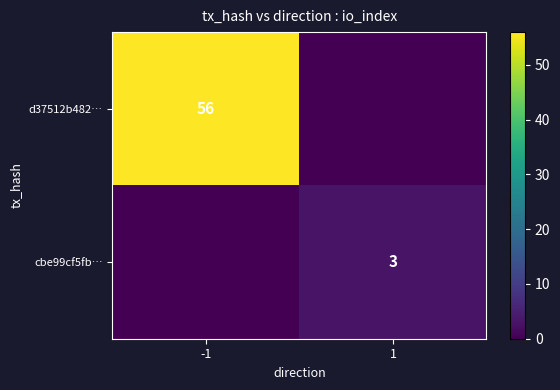

Is it true that d37512b482… equals 56 at -1?

True